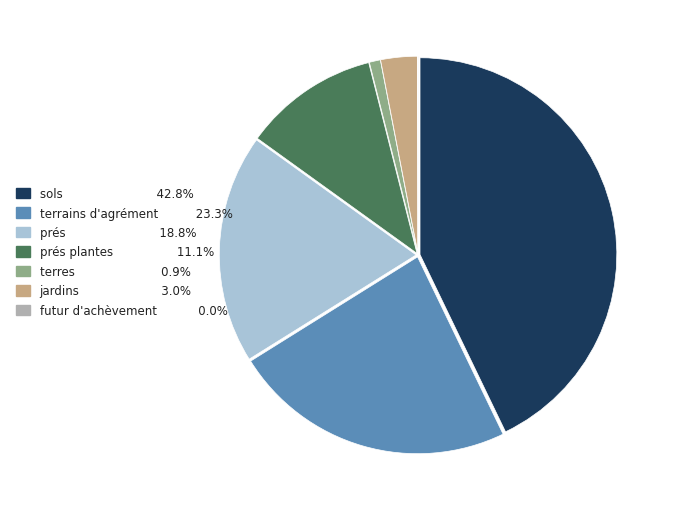

Is there a majority slice in this chart?

No